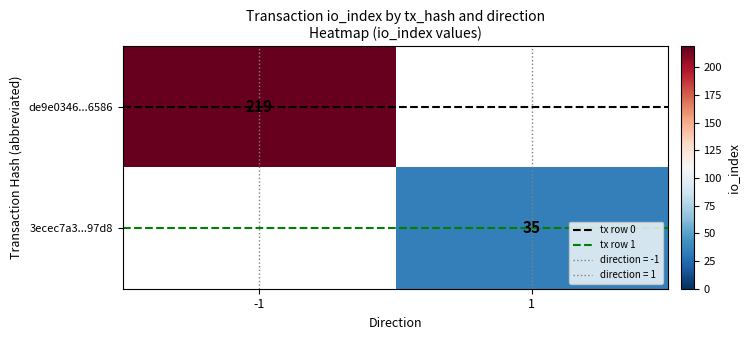

Which label corresponds to the smallest value in the chart?

-1